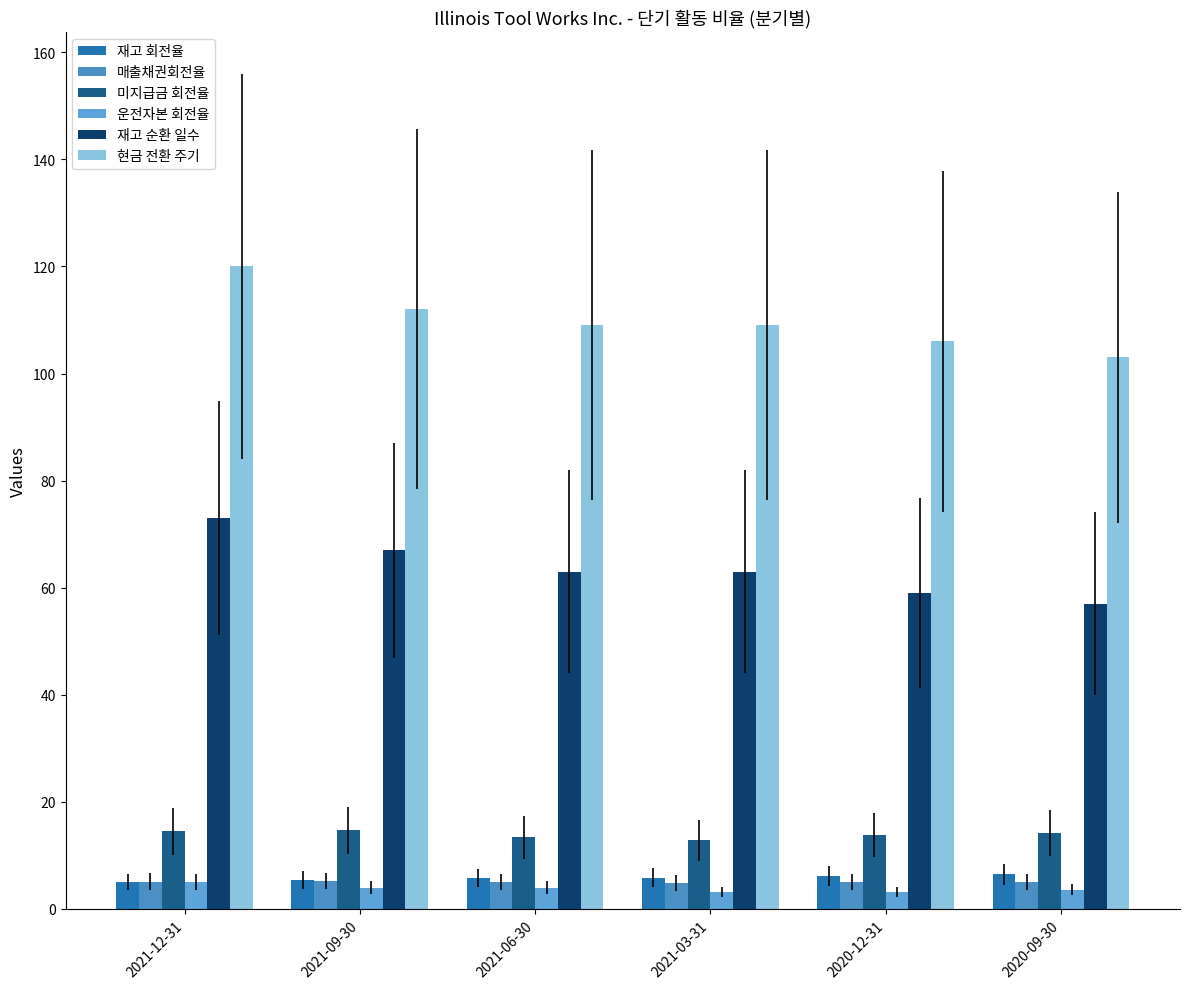

Between 2021-06-30 and 2020-12-31, which is larger?

2020-12-31